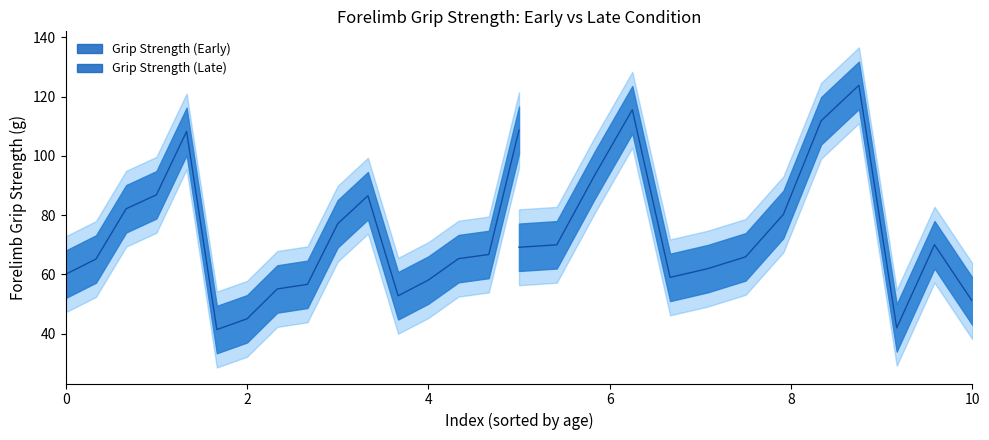

The Grip Strength (Early) series shows 153.4 at 15. True or false?

False